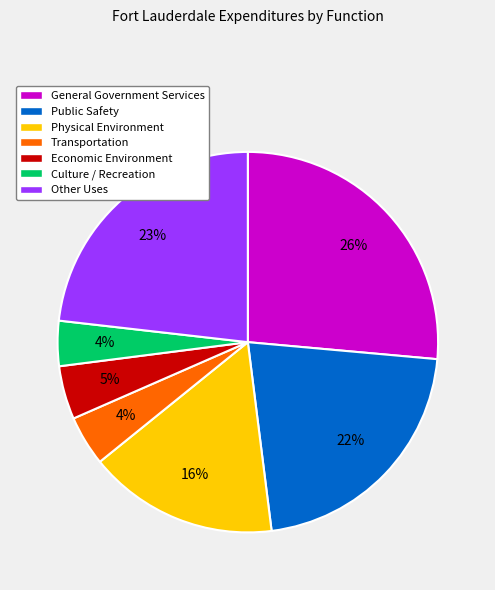

Between General Government Services and Physical Environment, which is larger?

General Government Services